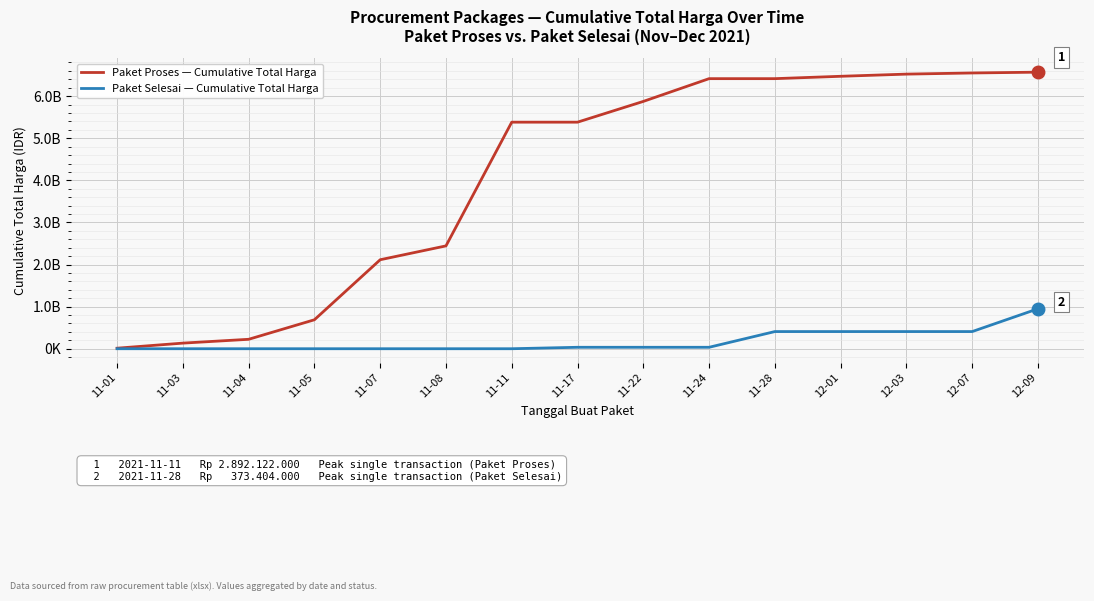

Does the chart display data point markers on the line(s)?

No